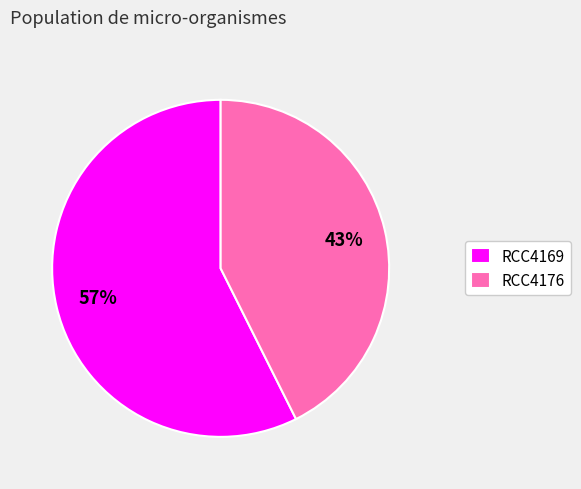

Does RCC4169 represent more than half of the total?

Yes